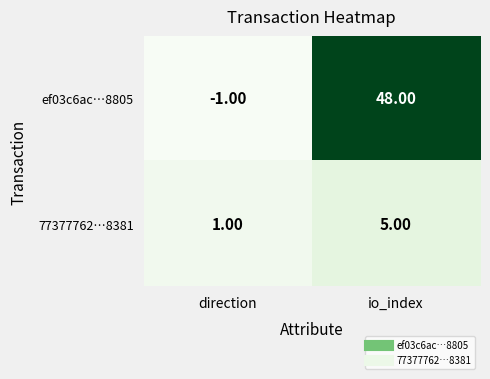

What is the difference between the ef03c6ac…8805 values at direction and io_index?

49